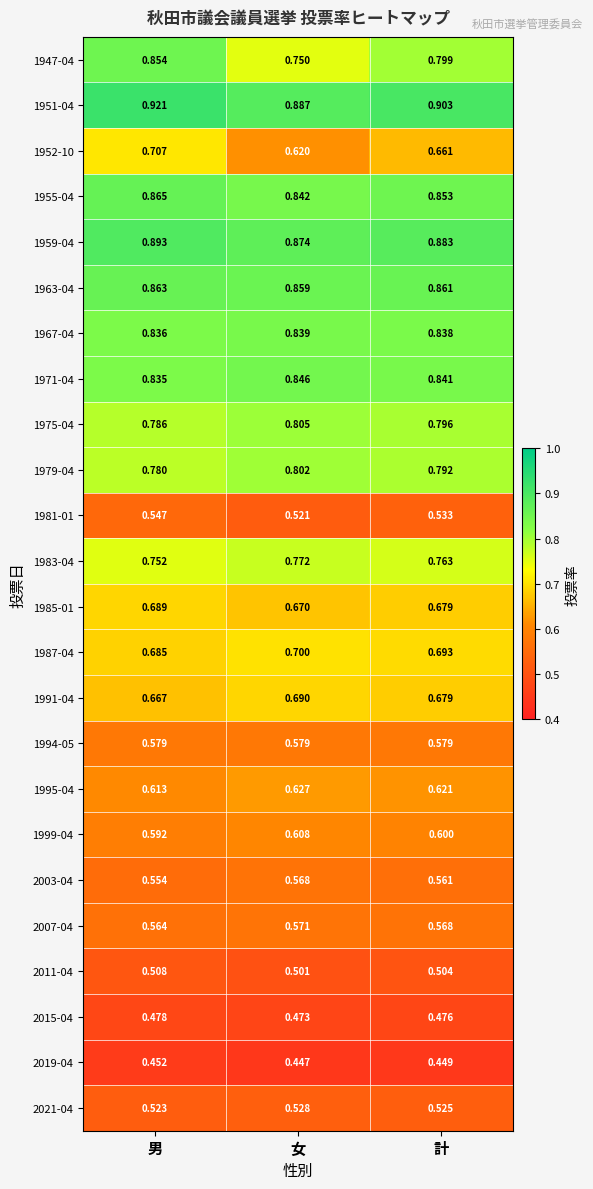

Which category has the lowest value across all series?

女